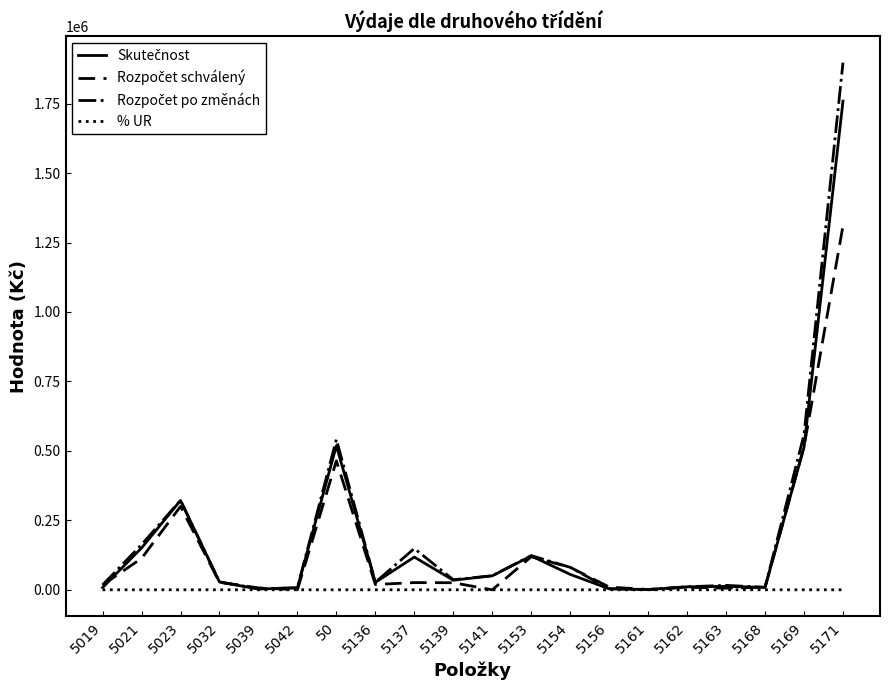

At which category is the sum across all series the highest?

5171